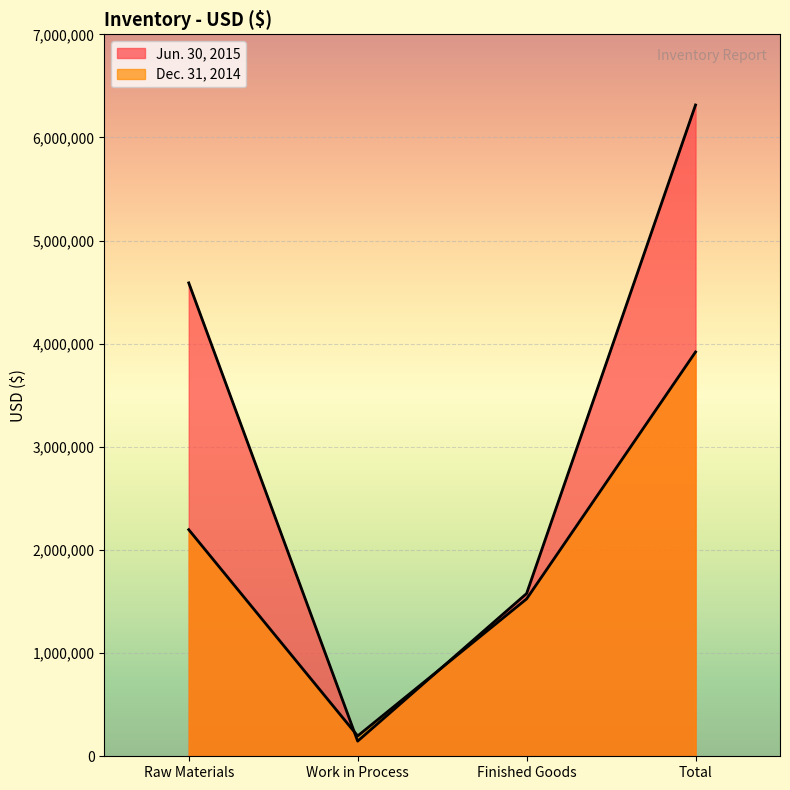

True or false: Dec. 31, 2014 and Jun. 30, 2015 cross at least once.

True